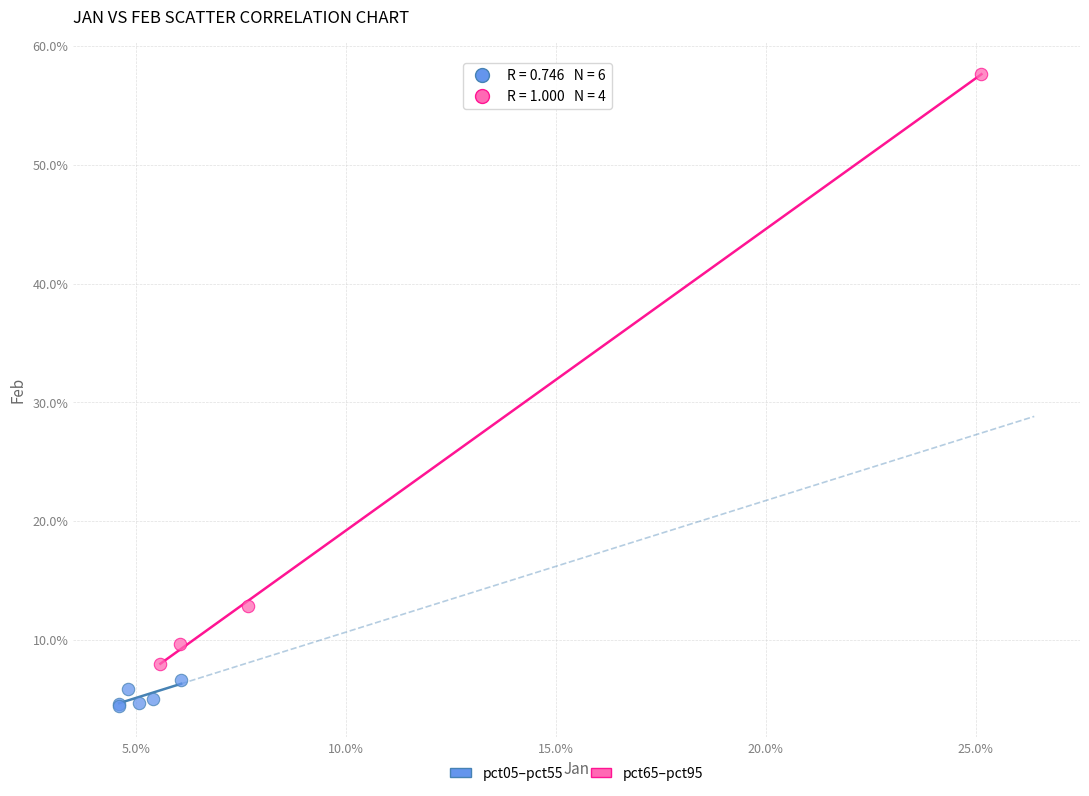

What are all the series names shown in the legend?

pct05–pct55, pct65–pct95